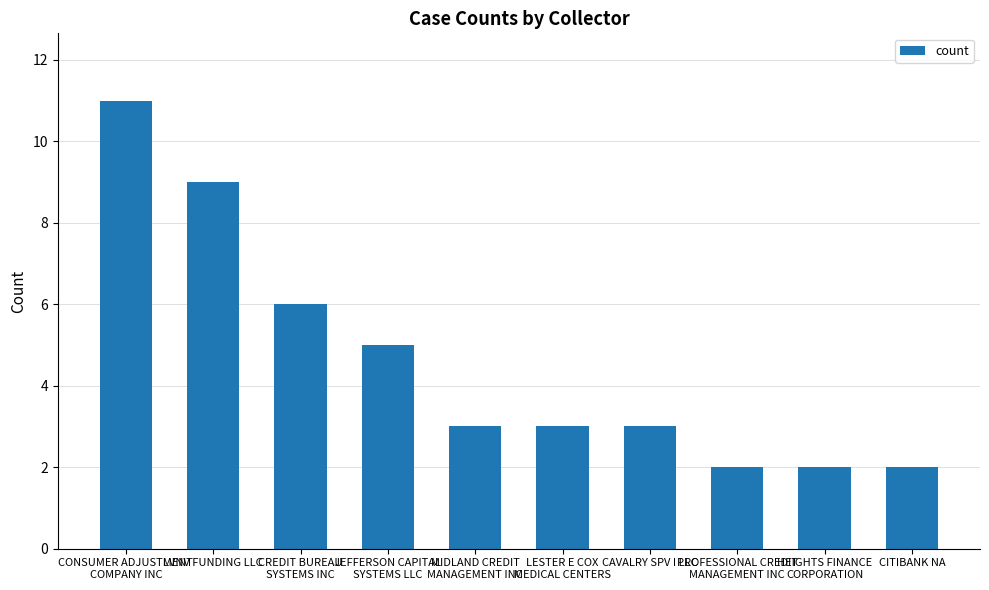

Reading left to right, transcribe all the data shown in this chart.

CONSUMER ADJUSTMENT
COMPANY INC=11	LVNV FUNDING LLC=9	CREDIT BUREAU
SYSTEMS INC=6	JEFFERSON CAPITAL
SYSTEMS LLC=5	MIDLAND CREDIT
MANAGEMENT INC=3	LESTER E COX
MEDICAL CENTERS=3	CAVALRY SPV I LLC=3	PROFESSIONAL CREDIT
MANAGEMENT INC=2	HEIGHTS FINANCE
CORPORATION=2	CITIBANK NA=2